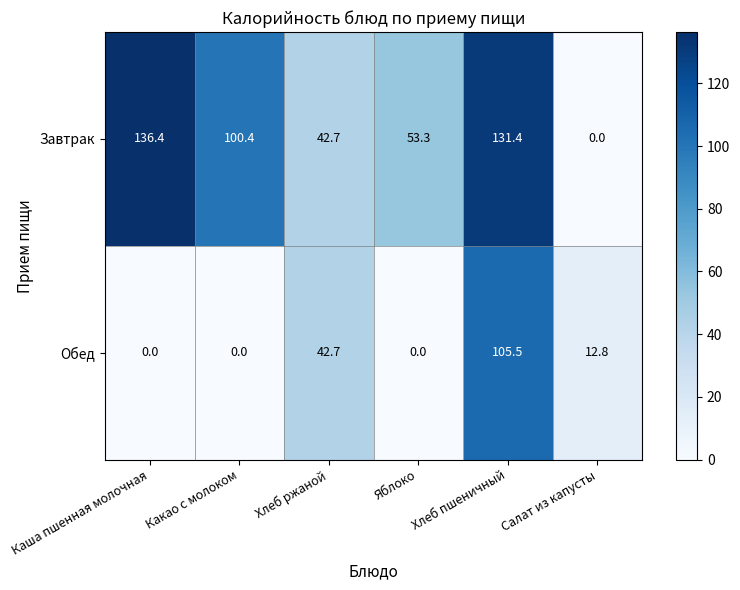

At how many categories does at least one series exceed 38?

5